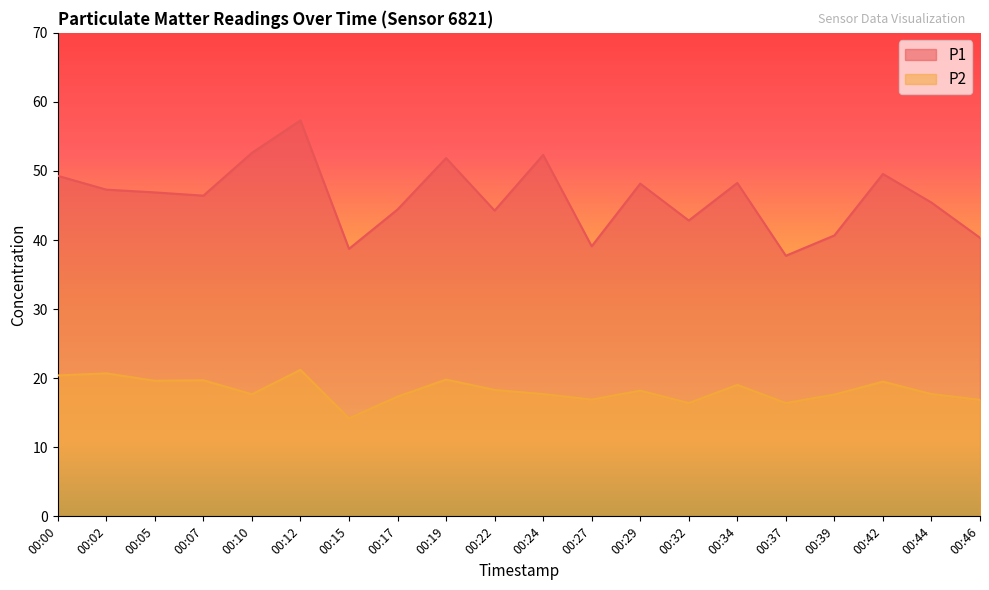

Where is the first local maximum for P2?

00:02